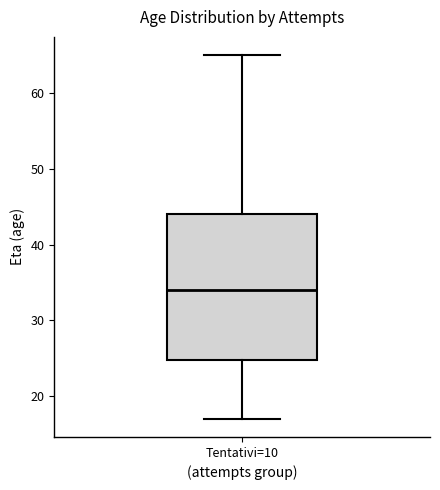

Where does the lower whisker of the box for Tentativi=10 end on the y-axis? The values are not printed on the chart, so give them approximately, as read against the axis.

17